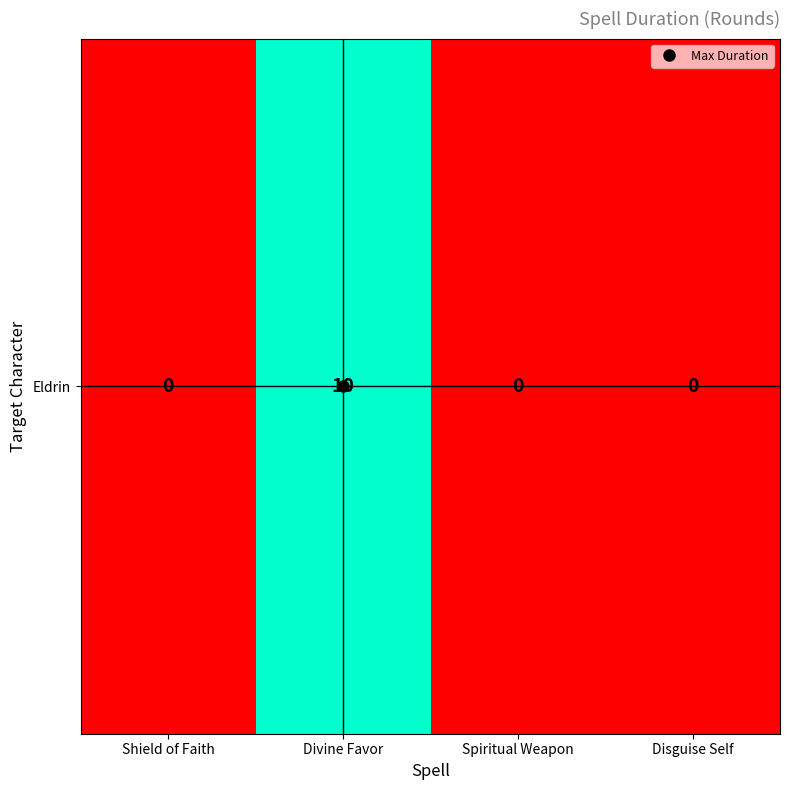

The chart shows a value of 0 at Shield of Faith. True or false?

True